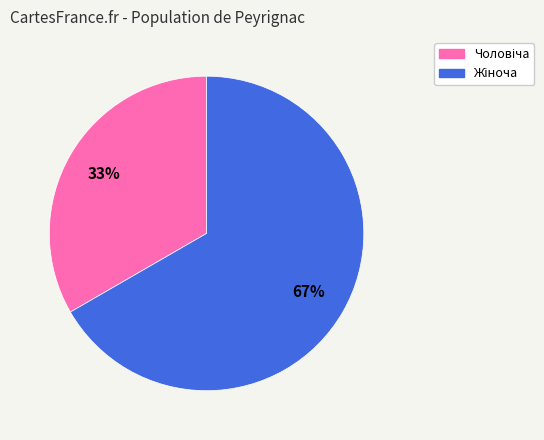

Does any single category account for the majority?

Yes